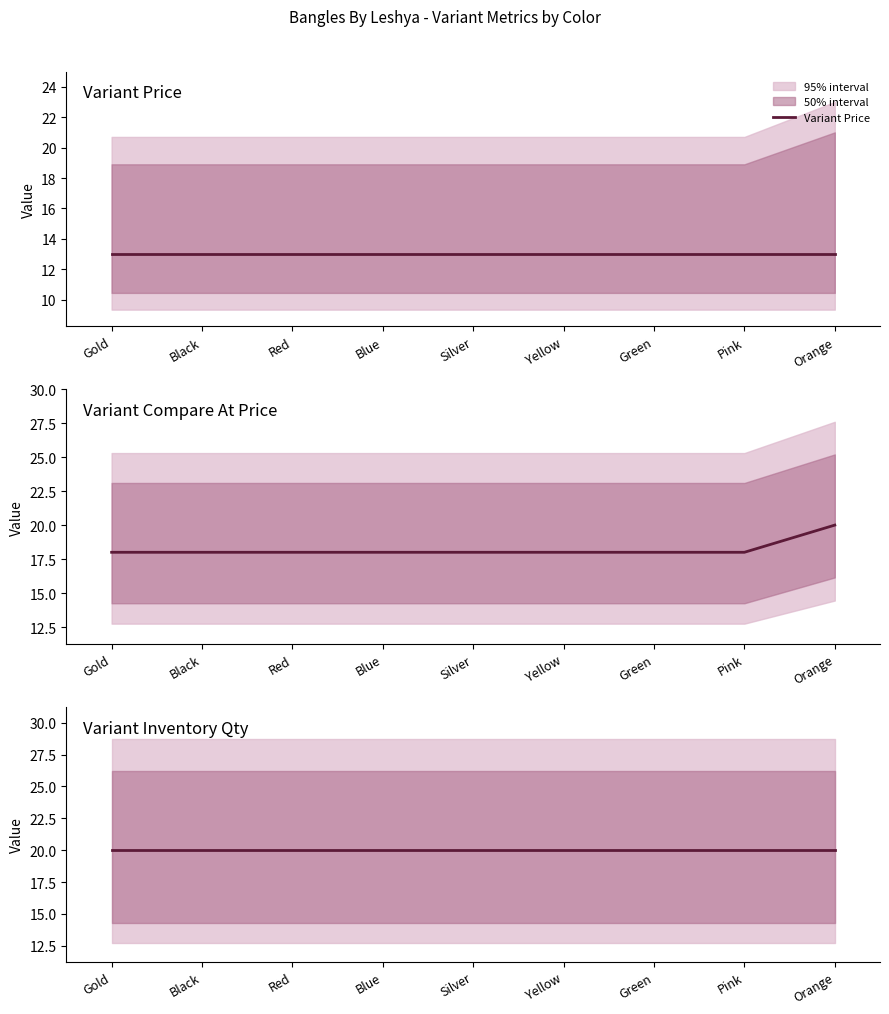

True or false: Variant Compare At Price has more than 1 points higher than both neighbors.

False